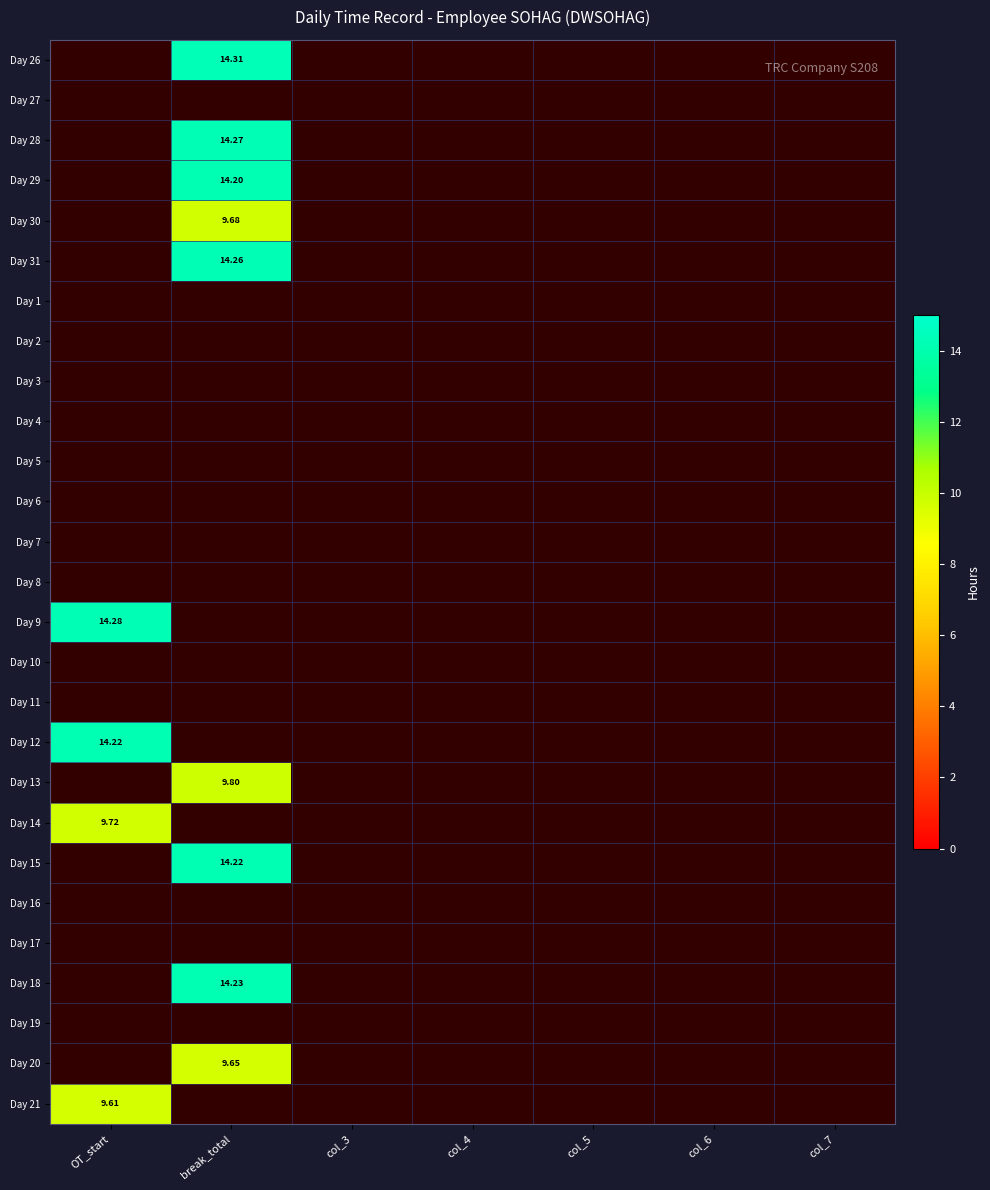

What is the greatest value displayed?

14.3